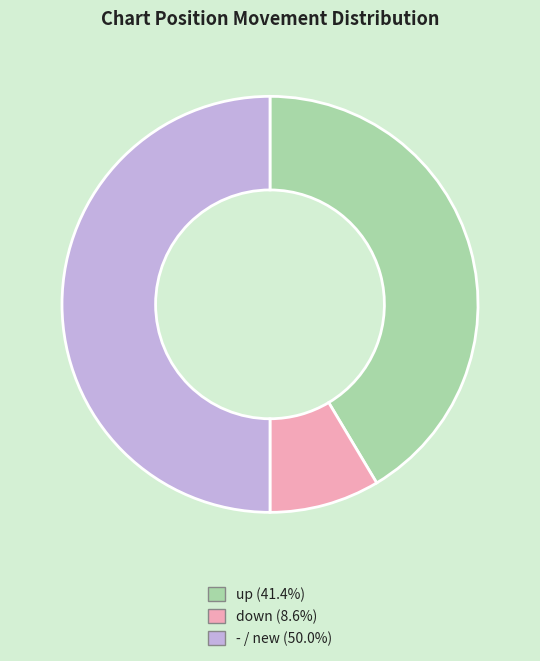

Is it true that up is 47% of the pie?

False